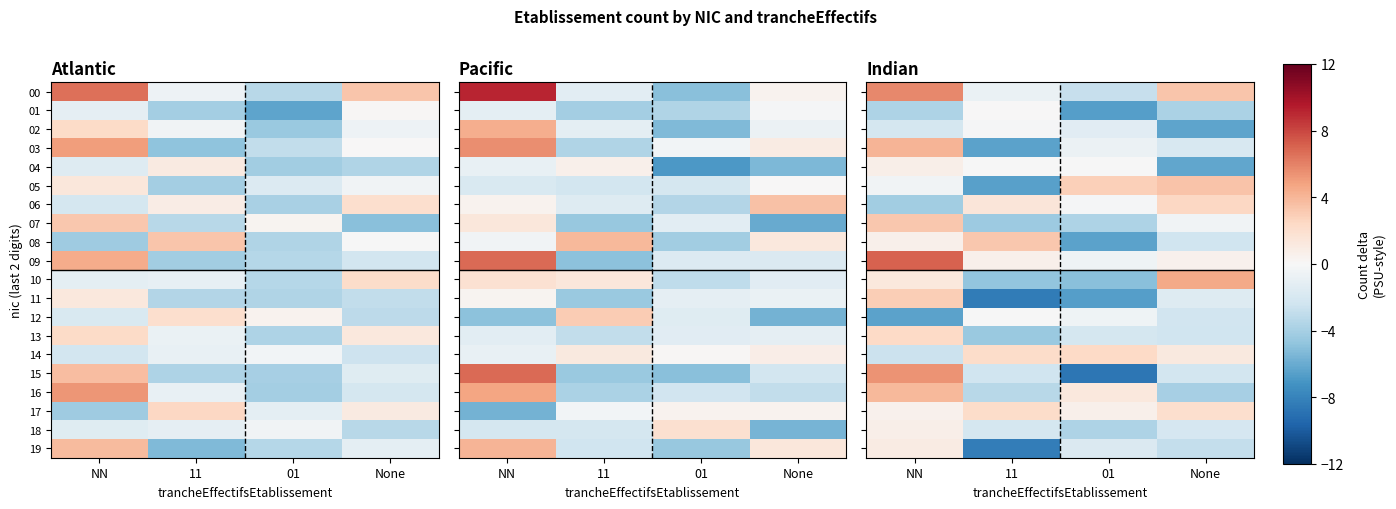

How many values in the 16 series are below 1?

2